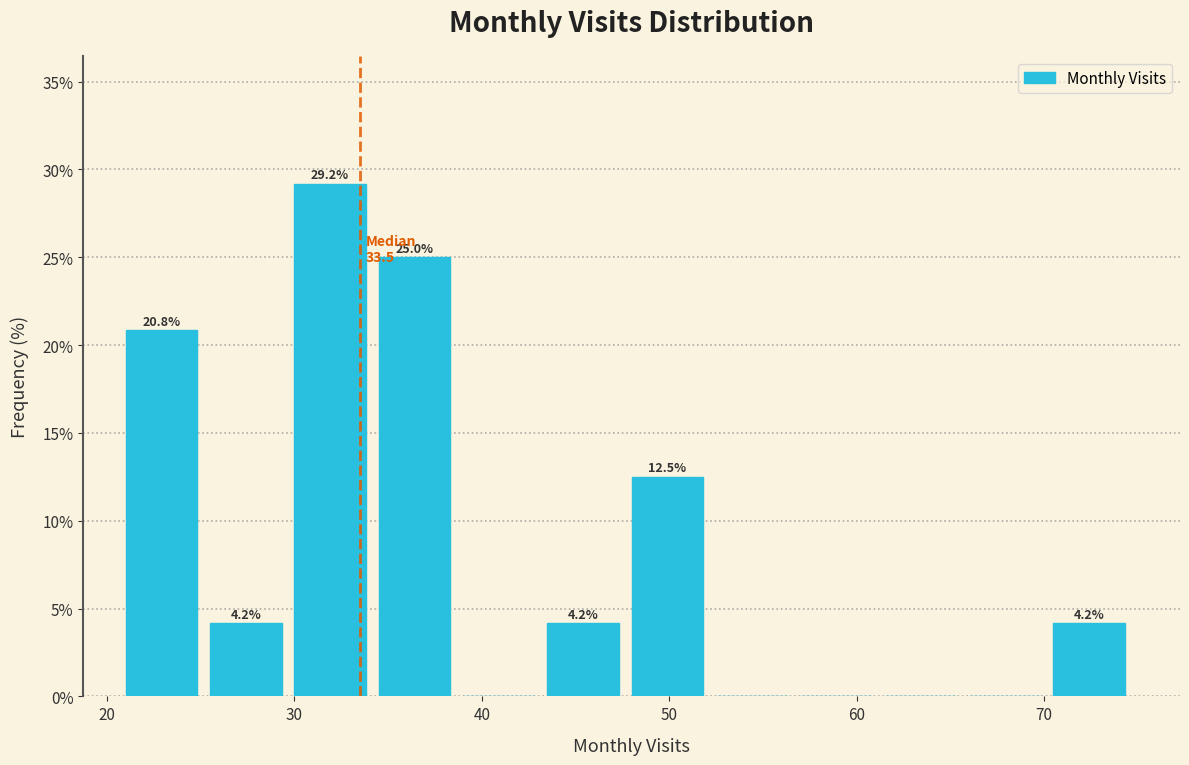

Which range on the x-axis has the tallest bar?

30.0 to 34.5